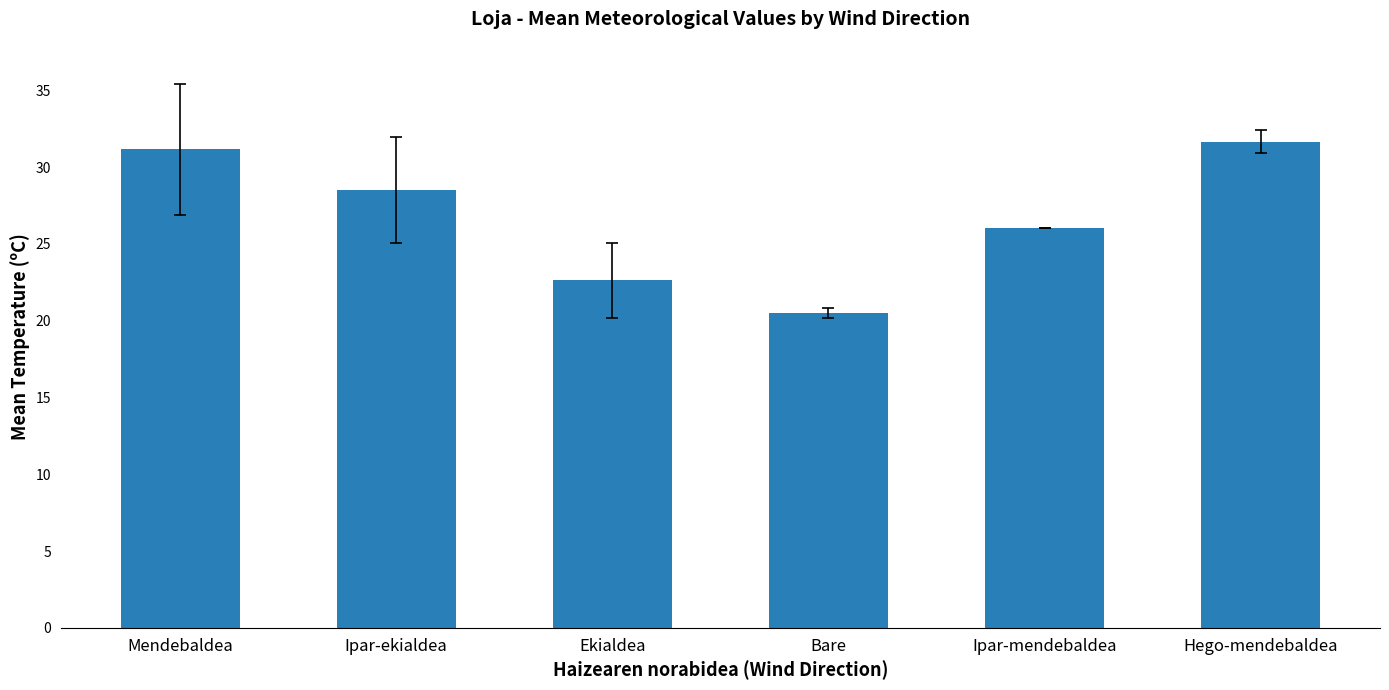

What is the change in value from Bare to Ipar-mendebaldea?

+5.5